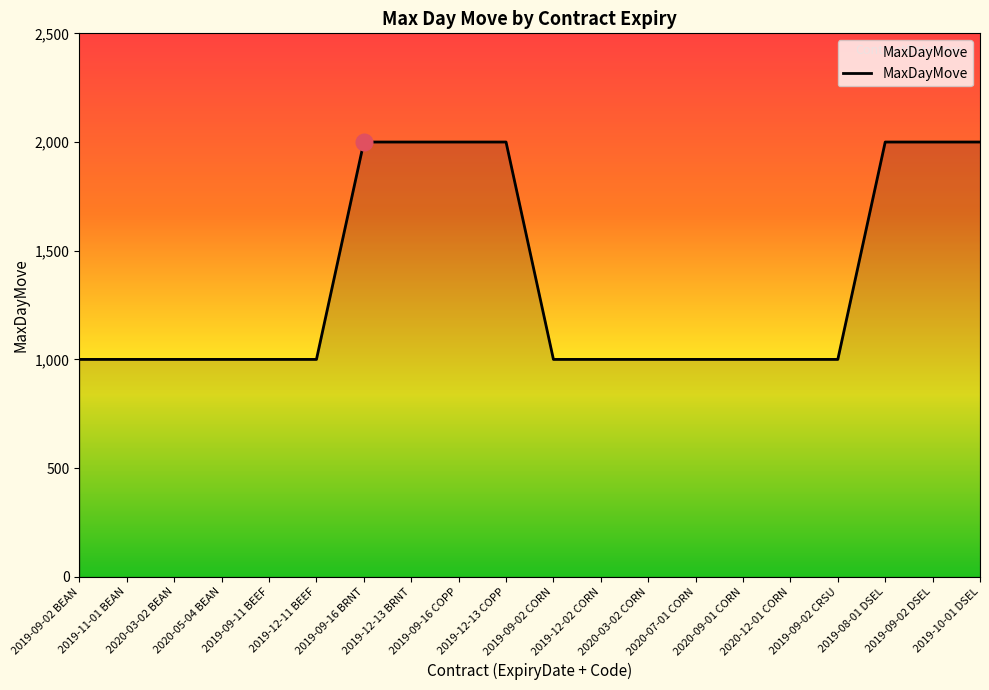

Which has a higher value, 2020-09-01 CORN or 2019-12-13 COPP?

2019-12-13 COPP